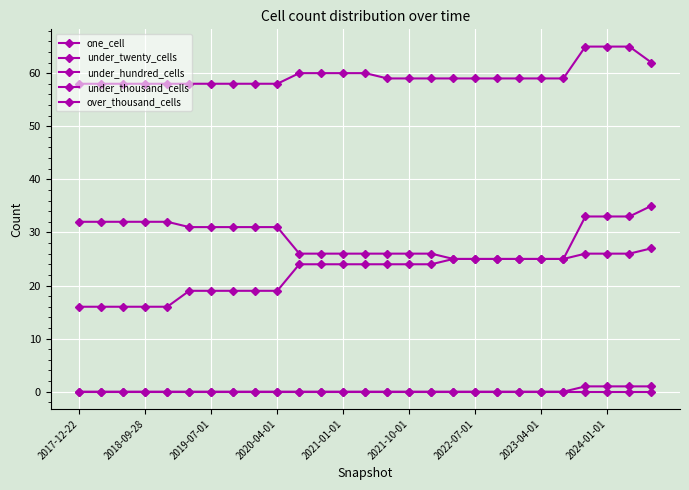

How many lines are shown in the chart?

5